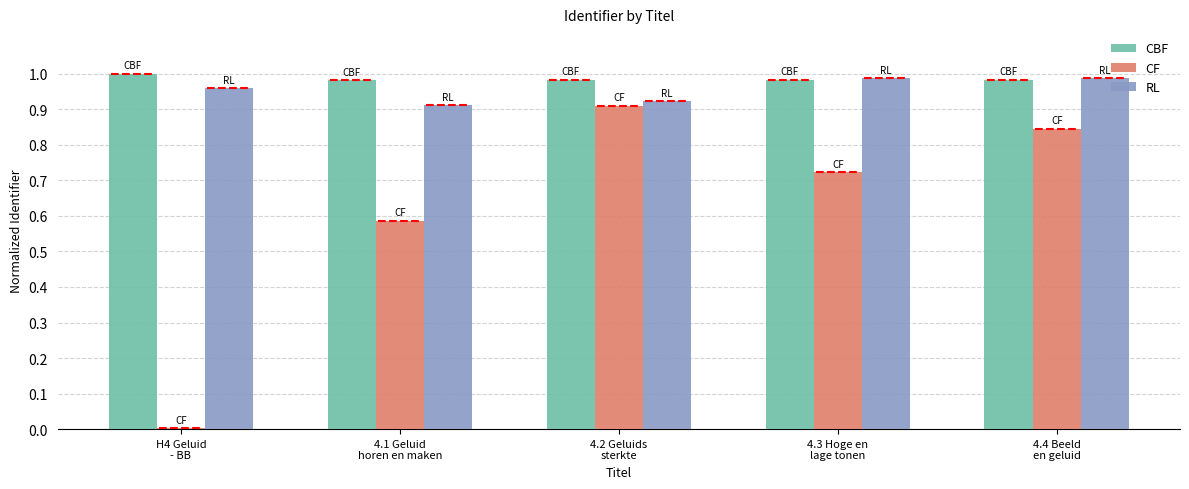

Between 4.1 Geluid
horen en maken and 4.2 Geluids
sterkte, which series saw the biggest shift?

CF